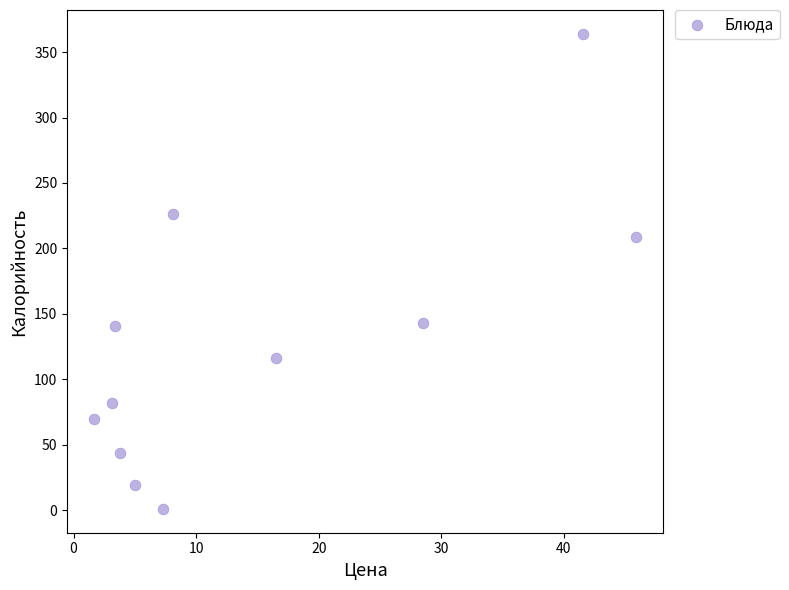

What Y value in the scatter plot is closest to 182?

209